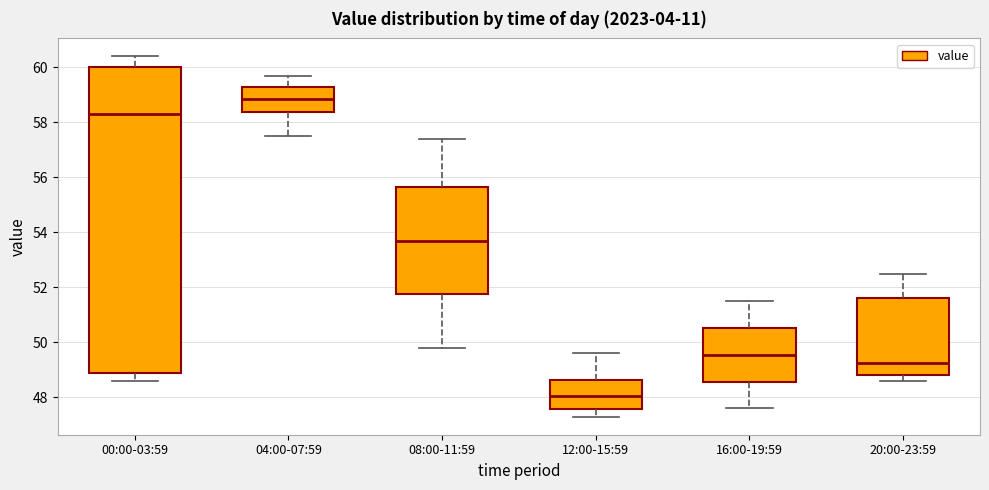

Reading left to right, transcribe this box plot: for each box, give where its median line is, the range the box spans, and where its two whiskers end, as read against the y-axis. The values are not printed on the chart, so give them approximately, as read against the axis.

00:00-03:59: median 58.4, box 49.0 to 60.0, whiskers 48.6 to 60.4
04:00-07:59: median 58.8, box 58.4 to 59.4, whiskers 57.6 to 59.8
08:00-11:59: median 53.8, box 51.8 to 55.6, whiskers 49.8 to 57.4
12:00-15:59: median 48.0, box 47.6 to 48.6, whiskers 47.4 to 49.6
16:00-19:59: median 49.6, box 48.6 to 50.6, whiskers 47.6 to 51.6
20:00-23:59: median 49.2, box 48.8 to 51.6, whiskers 48.6 to 52.6